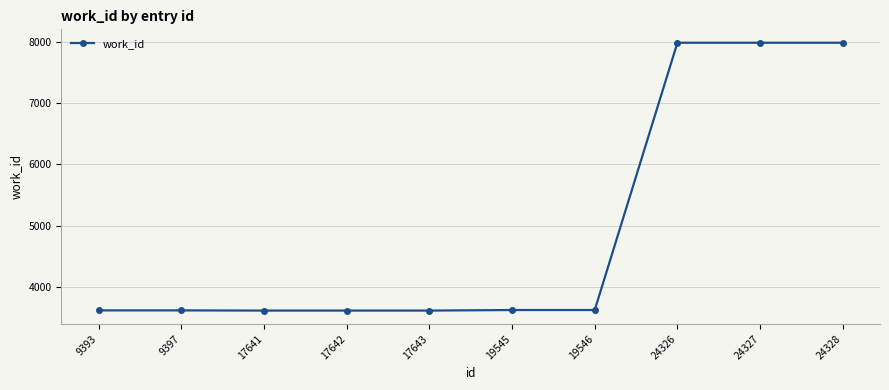

The value at 19546 is 3626. True or false?

True